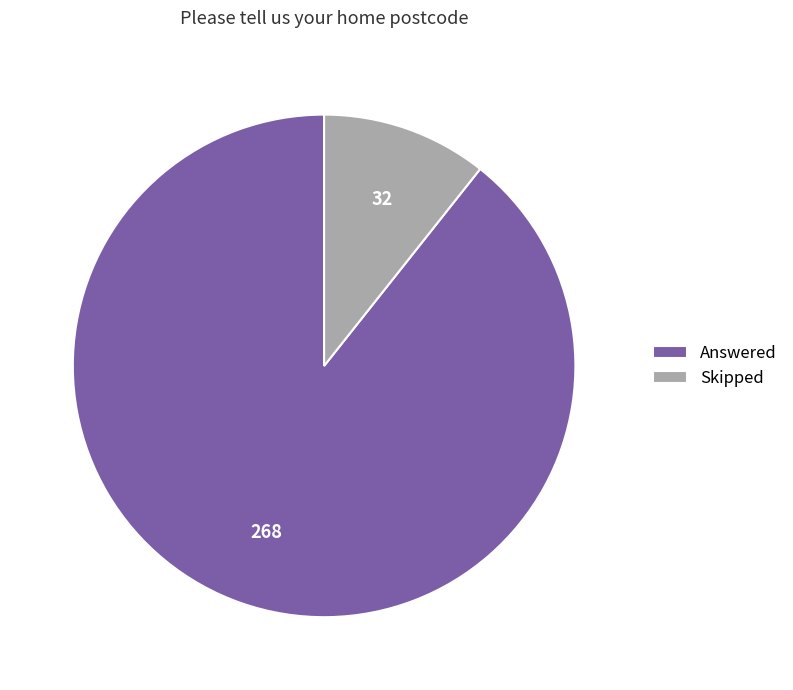

Combined, do Skipped and Answered account for over 50%?

Yes